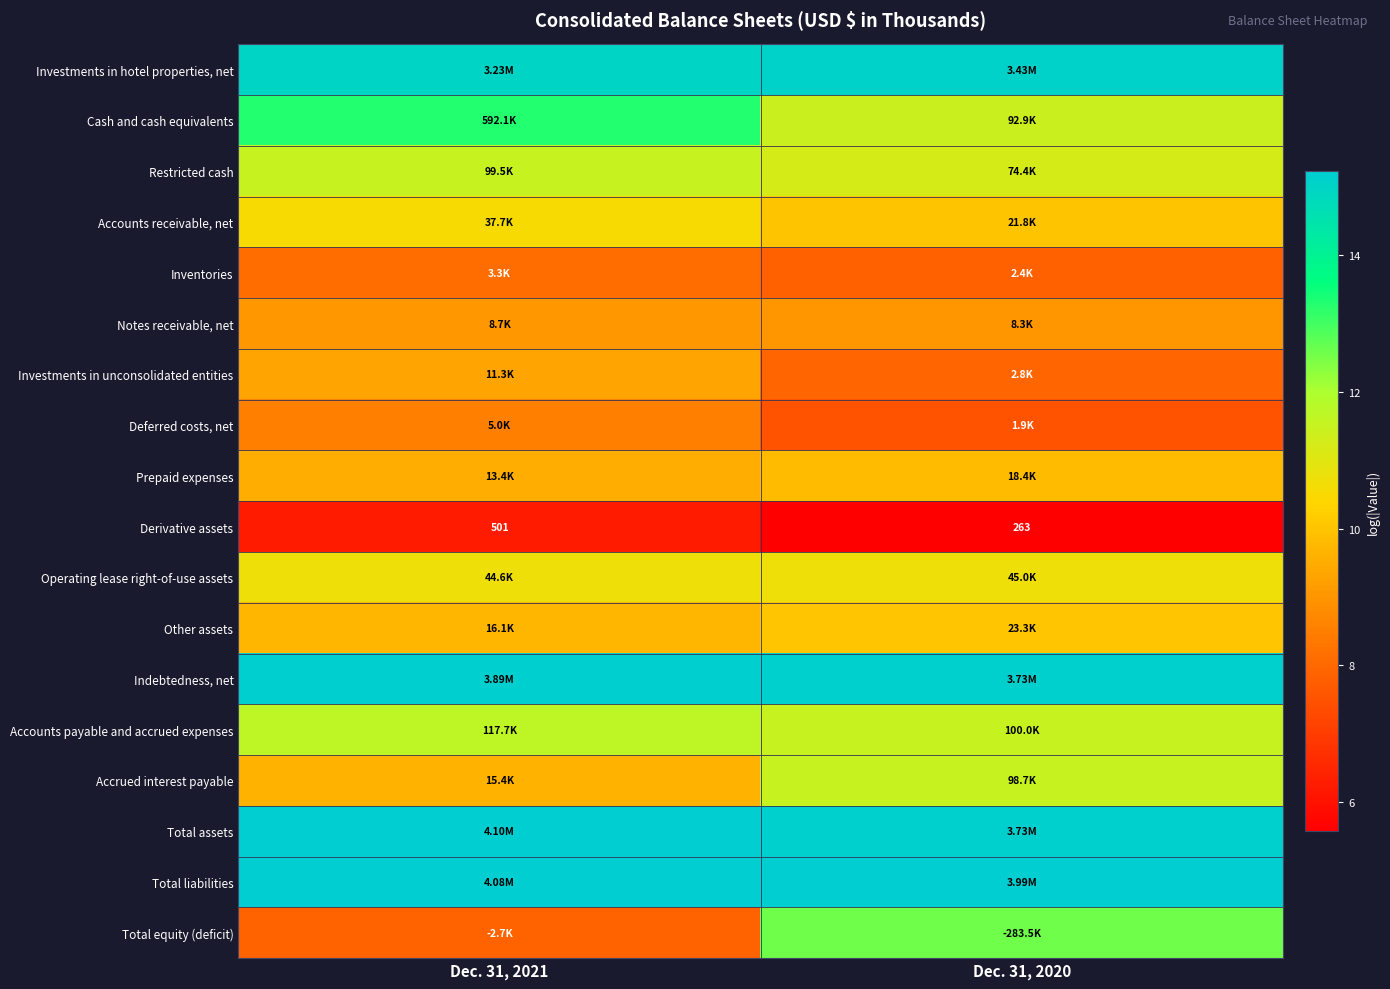

Is the value of Restricted cash at Dec. 31, 2020 greater than the value of Accounts payable and accrued expenses at Dec. 31, 2020?

No